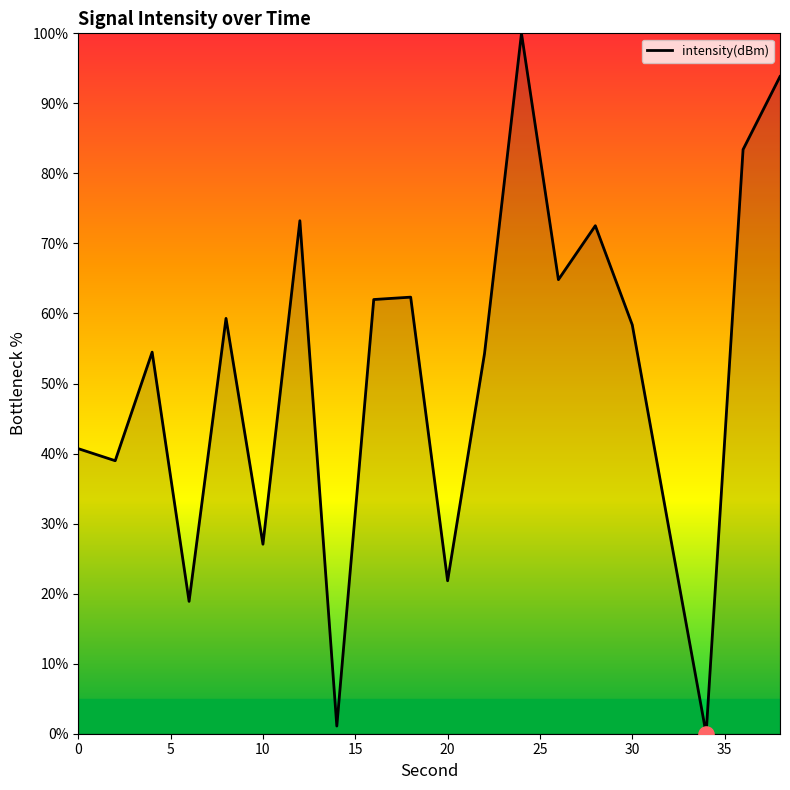

What is the greatest value displayed?

100.0